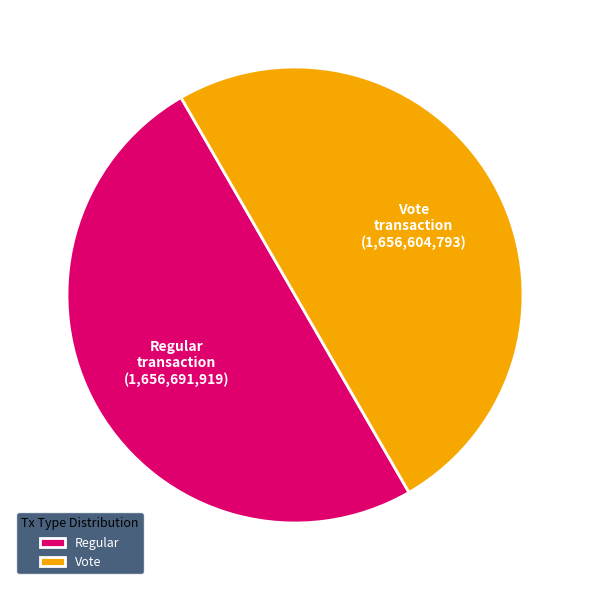

Is the sum of Regular and Vote greater than half?

Yes